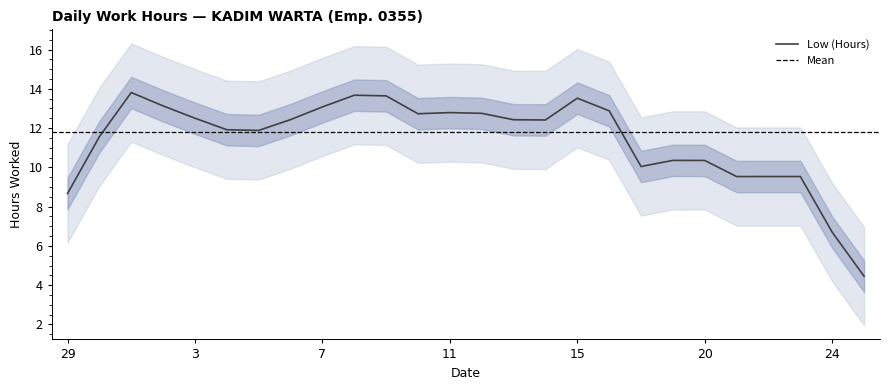

Does the chart display data point markers on the line(s)?

No